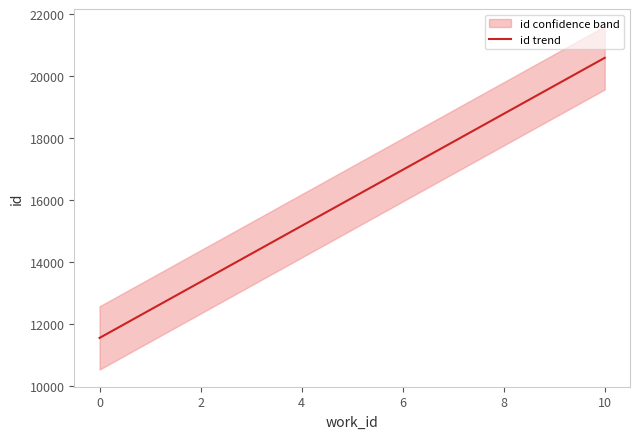

How many lines are shown in the chart?

1